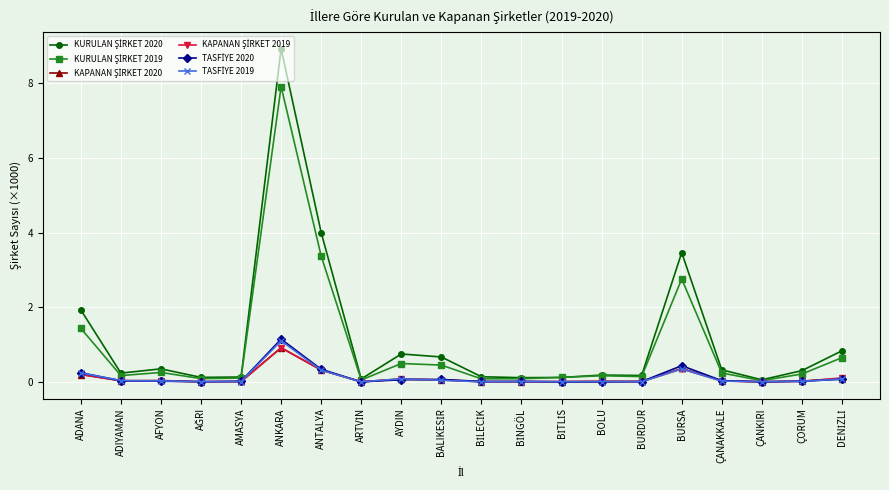

Which label corresponds to the largest value in the chart?

ANKARA